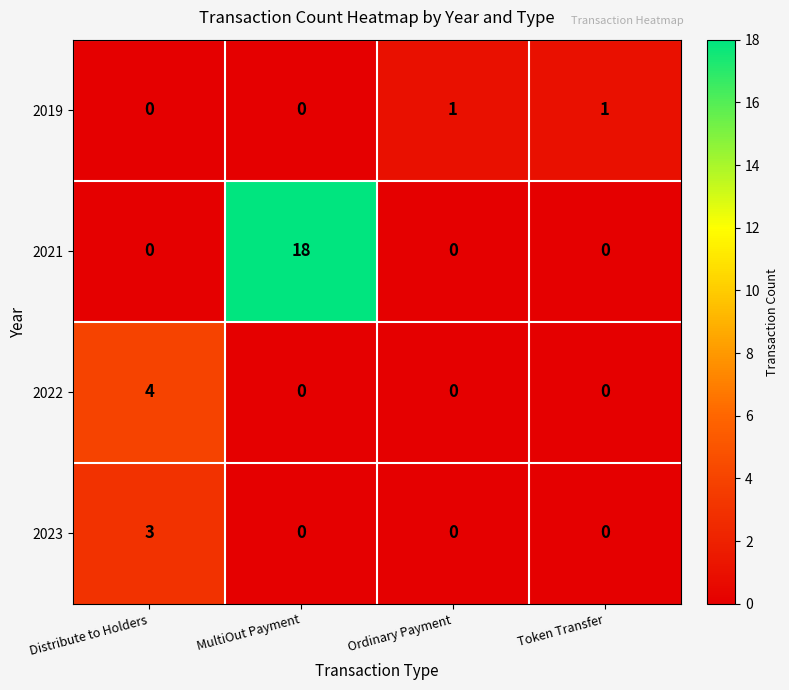

At how many categories does at least one series exceed 9?

1